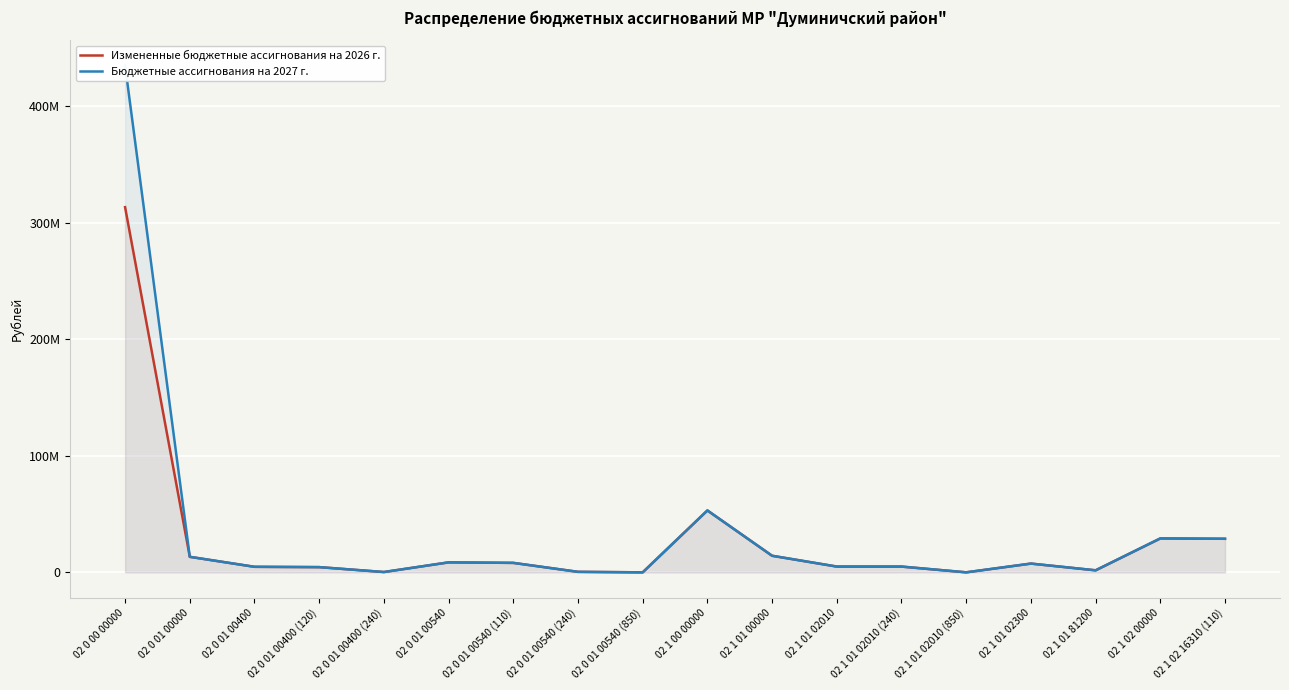

Reading left to right, extract all data points from this chart.

Измененные бюджетные ассигнования на 2026 г.: 02 0 00 00000=313394597.4	02 0 01 00000=13327478.0	02 0 01 00400=4756412.0	02 0 01 00400 (120)=4482412.0	02 0 01 00400 (240)=274000.0	02 0 01 00540=8571066.0	02 0 01 00540 (110)=8129066.0	02 0 01 00540 (240)=440000.0	02 0 01 00540 (850)=2000.0	02 1 00 00000=53122757.0	02 1 01 00000=14233761.0	02 1 01 02010=4964909.0	02 1 01 02010 (240)=4959409.0	02 1 01 02010 (850)=5500.0	02 1 01 02300=7522000.0	02 1 01 81200=1746852.0	02 1 02 00000=29105408.0	02 1 02 16310 (110)=28814356.9
Бюджетные ассигнования на 2027 г.: 02 0 00 00000=434978611.0	02 0 01 00000=13327478.0	02 0 01 00400=4756412.0	02 0 01 00400 (120)=4482412.0	02 0 01 00400 (240)=274000.0	02 0 01 00540=8571066.0	02 0 01 00540 (110)=8129066.0	02 0 01 00540 (240)=440000.0	02 0 01 00540 (850)=2000.0	02 1 00 00000=53122757.0	02 1 01 00000=14233761.0	02 1 01 02010=4964909.0	02 1 01 02010 (240)=4959409.0	02 1 01 02010 (850)=5500.0	02 1 01 02300=7522000.0	02 1 01 81200=1746852.0	02 1 02 00000=29105408.0	02 1 02 16310 (110)=28814356.9